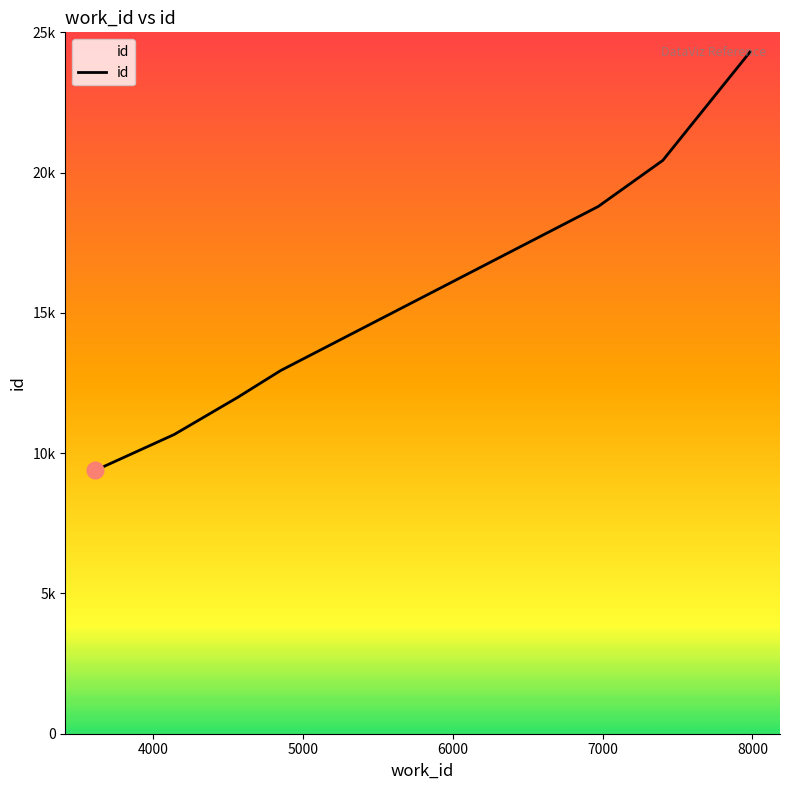

At which label is the value closest to 16844?

7000